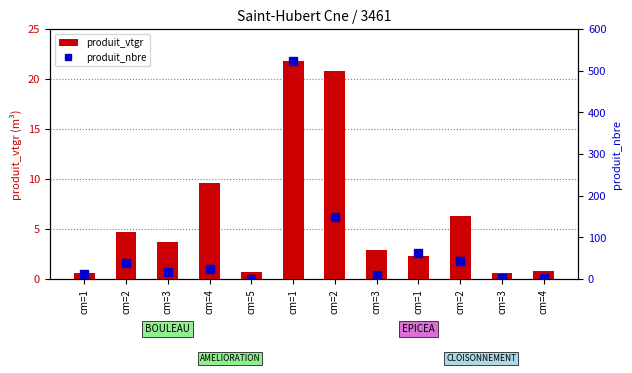

At which category is the sum across all series the highest?

cm=1